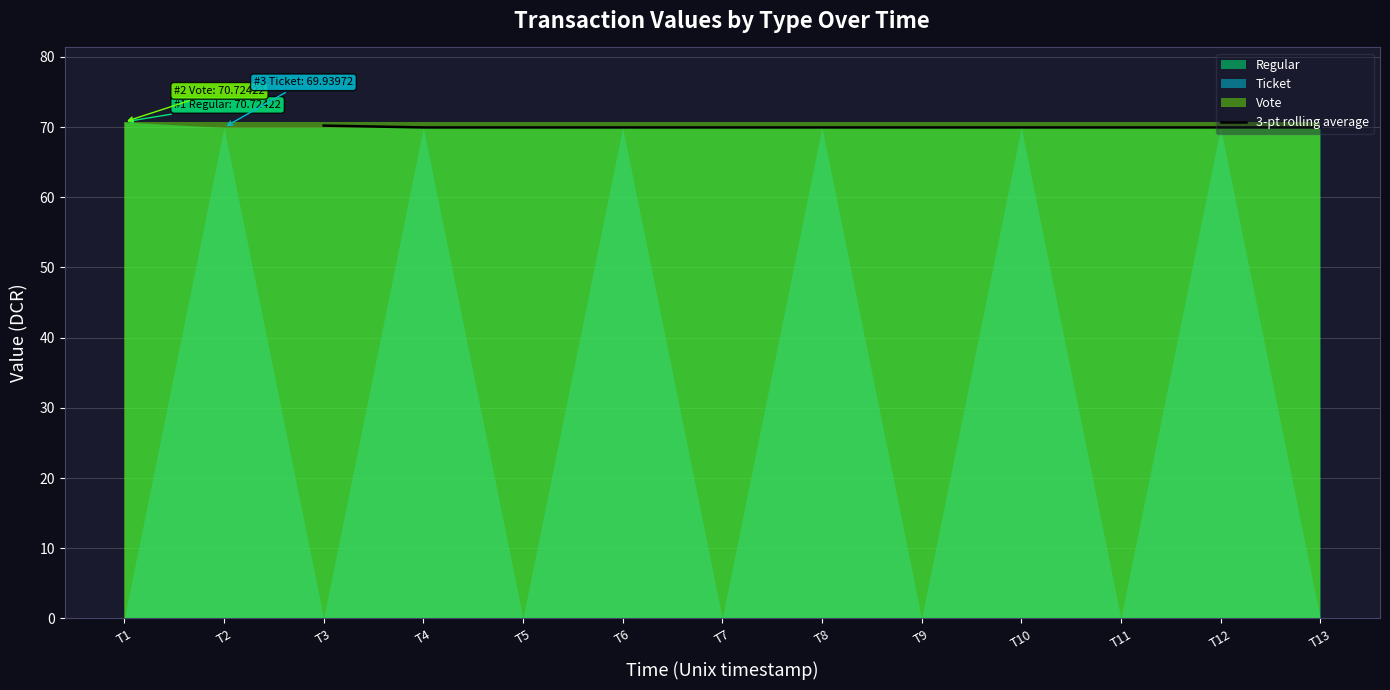

True or false: 3-pt rolling average has a value of 112.6 at T4.

False